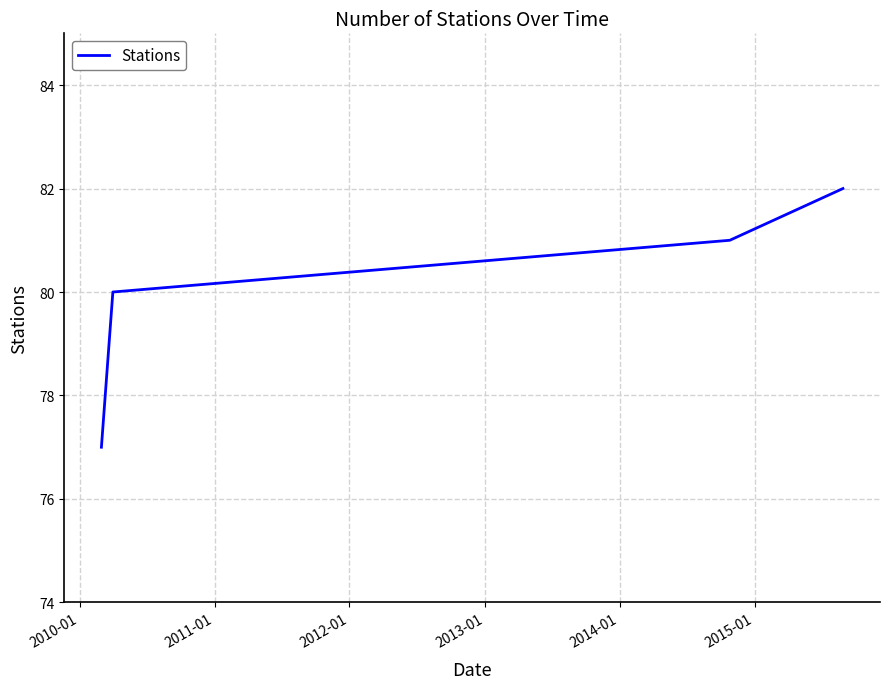

What is the difference between the maximum and minimum values?

5